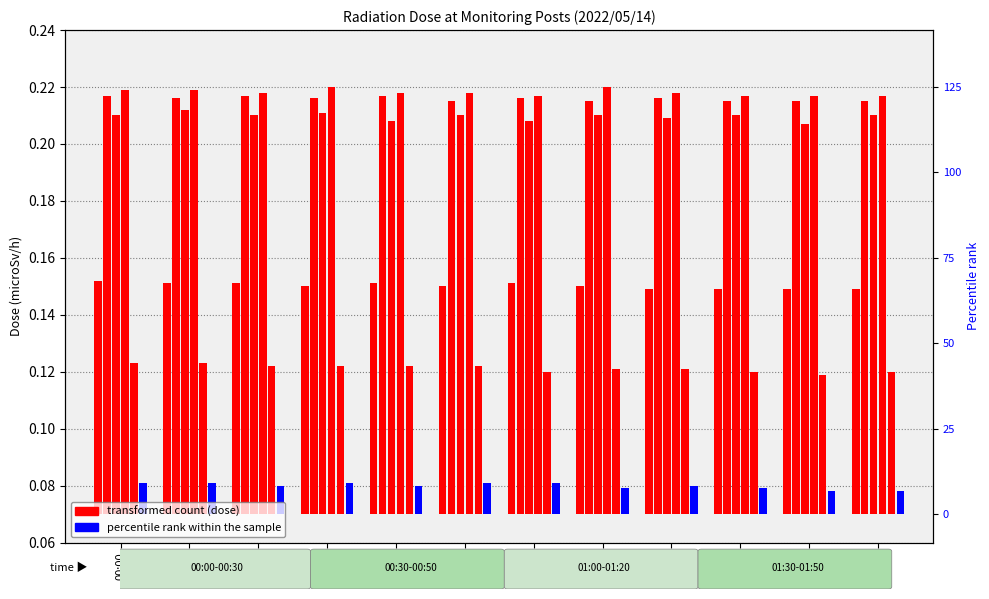

True or false: MP-1(microSv/h) has a value of 0.1 at 01:30.

False